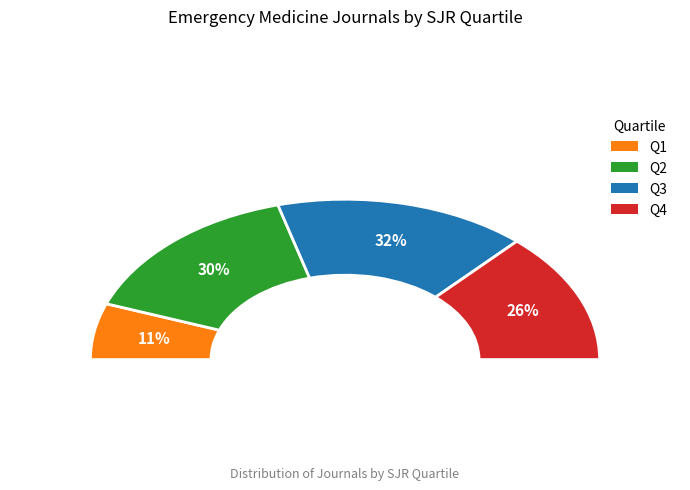

Rank the categories by value from highest to lowest.

Q3, Q2, Q4, Q1